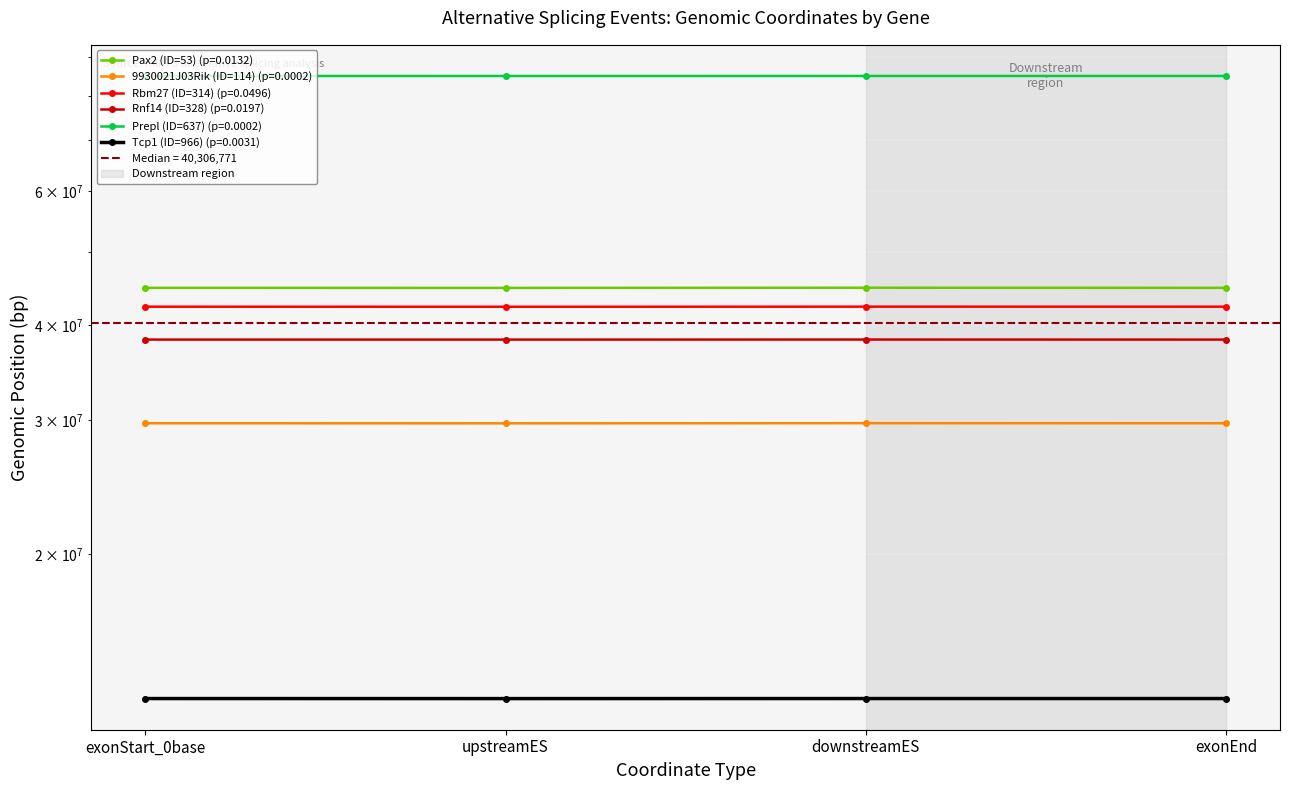

Where is the first local maximum for Tcp1 (ID=966)?

downstreamES